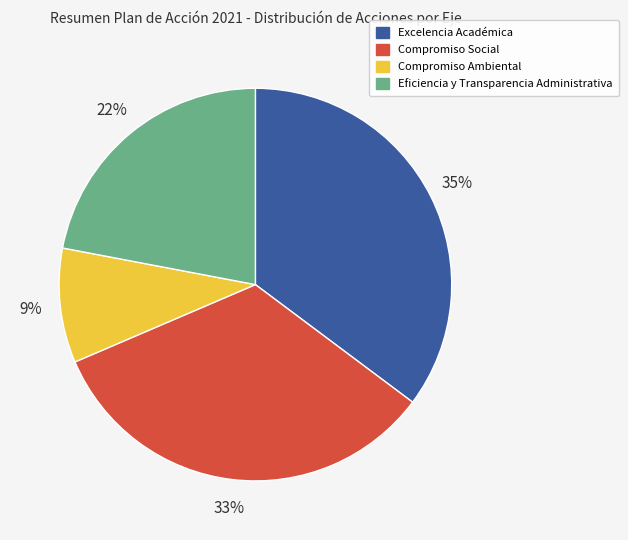

Is the sum of Compromiso Ambiental and Compromiso Social greater than half?

No